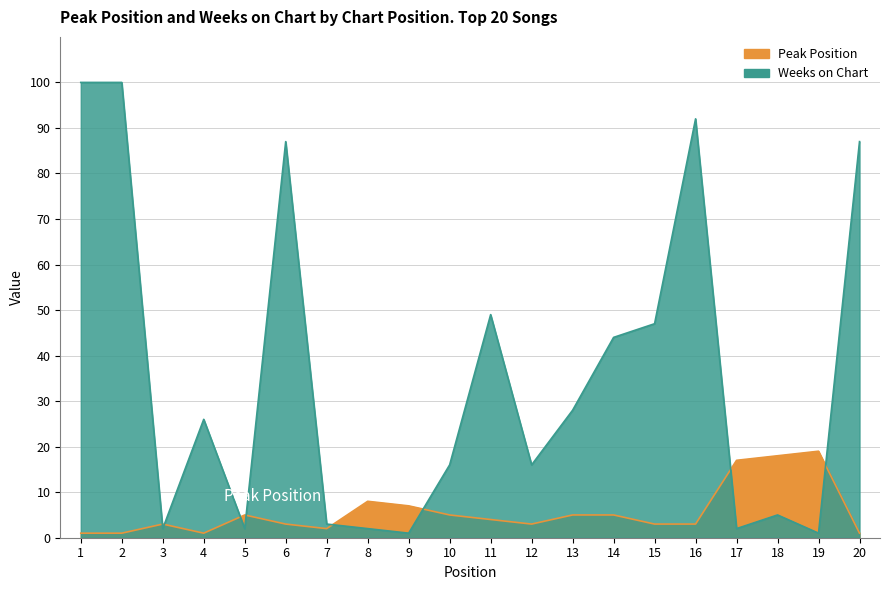

What is the difference between the maximum and second lowest values in the Peak Position series?

18